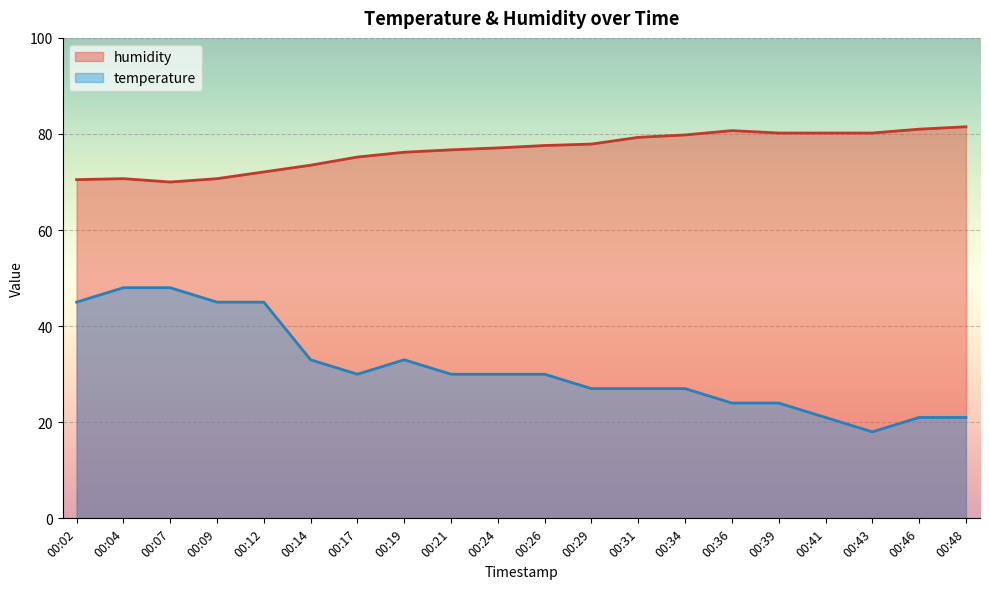

Reading left to right, what are all the values shown in this chart?

temperature: 00:02=45.0	00:04=48.0	00:07=48.0	00:09=45.0	00:12=45.0	00:14=33.0	00:17=30.0	00:19=33.0	00:21=30.0	00:24=30.0	00:26=30.0	00:29=27.0	00:31=27.0	00:34=27.0	00:36=24.0	00:39=24.0	00:41=21.0	00:43=18.0	00:46=21.0	00:48=21.0
humidity: 00:02=70.5	00:04=70.7	00:07=70.0	00:09=70.7	00:12=72.1	00:14=73.5	00:17=75.2	00:19=76.2	00:21=76.7	00:24=77.1	00:26=77.6	00:29=77.9	00:31=79.3	00:34=79.8	00:36=80.7	00:39=80.2	00:41=80.2	00:43=80.2	00:46=81.0	00:48=81.5